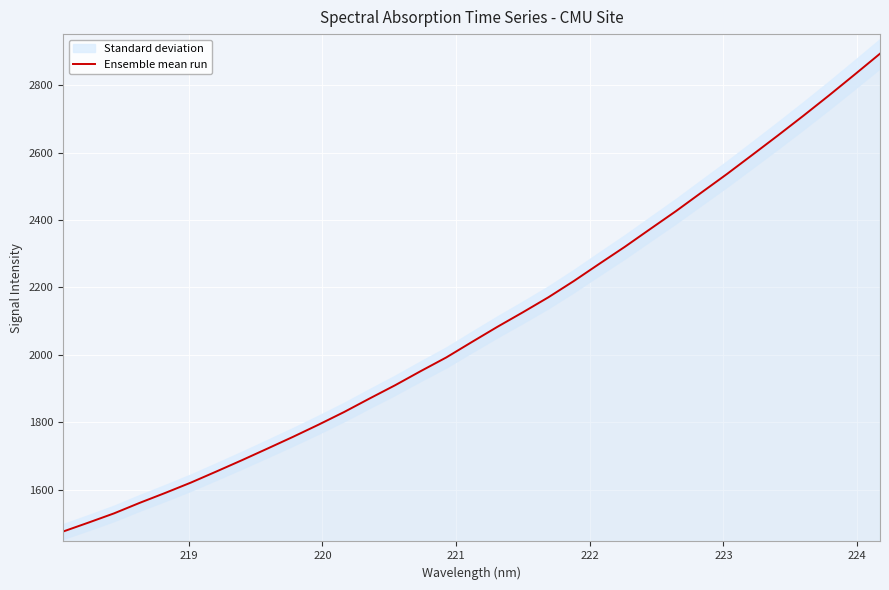

What is the greatest value displayed?

2893.7